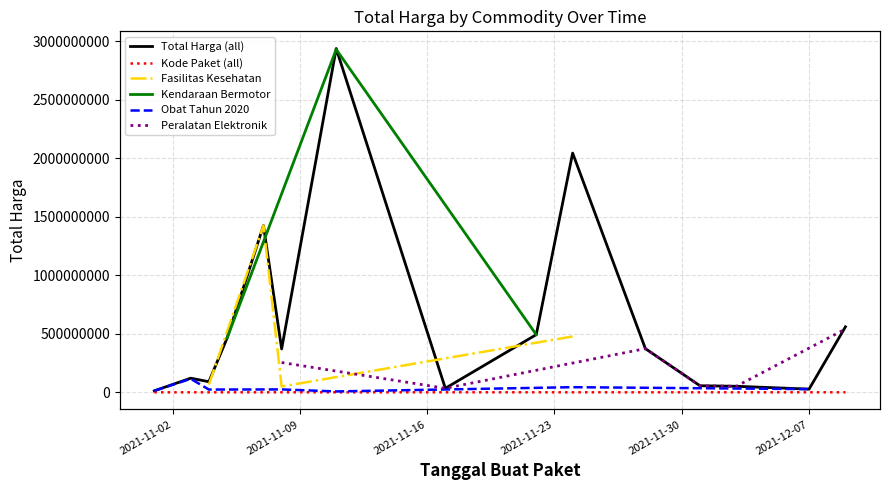

Which has a higher value, 2021-11-22 or 2021-11-28?

2021-11-22